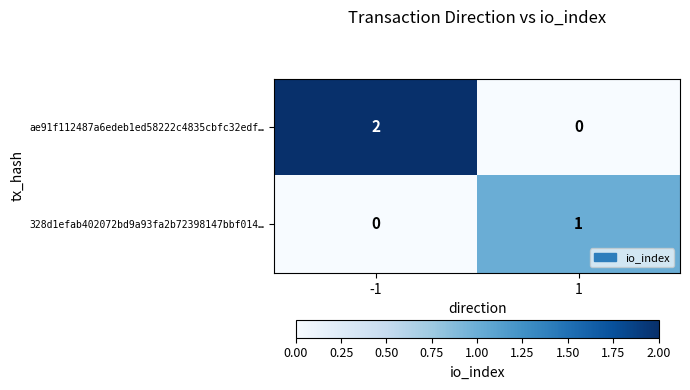

Which series has the widest spread of values?

ae91f112487a6edeb1ed58222c4835cbfc32edf…